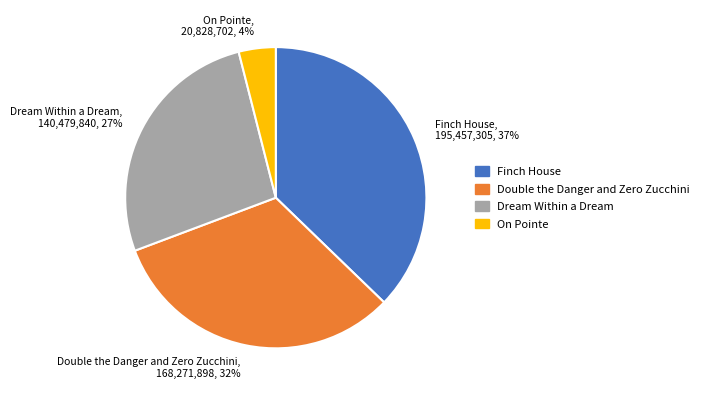

Combined, do Finch House and Double the Danger and Zero Zucchini account for over 50%?

Yes